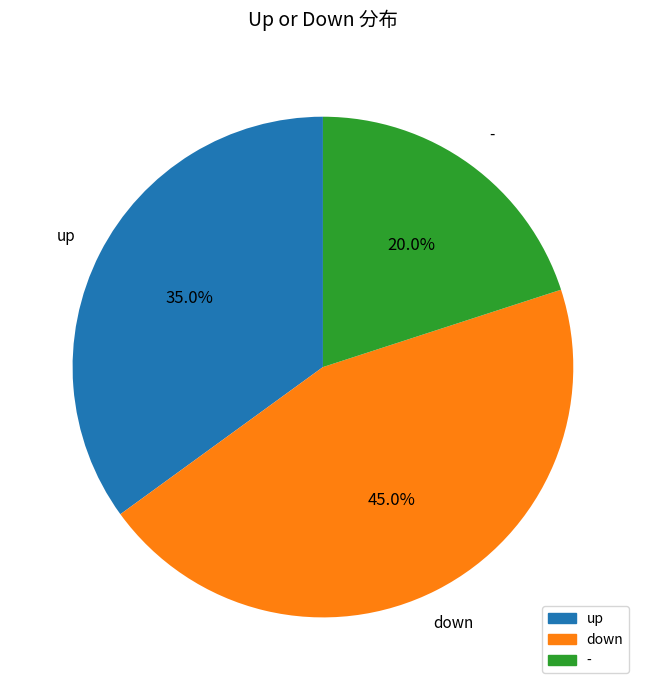

Rank the categories by value from highest to lowest.

down, up, -